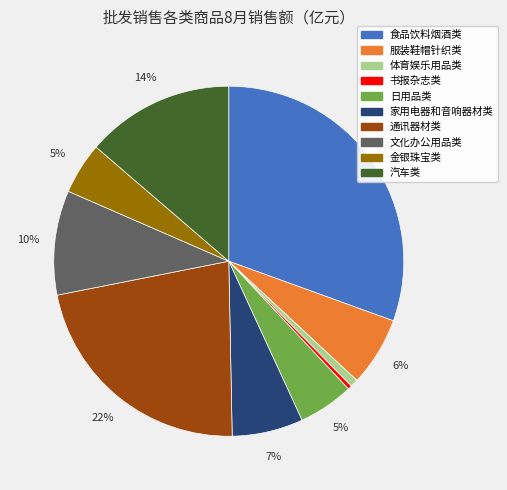

Is it true that 家用电器和音响器材类 is 7% of the pie?

True